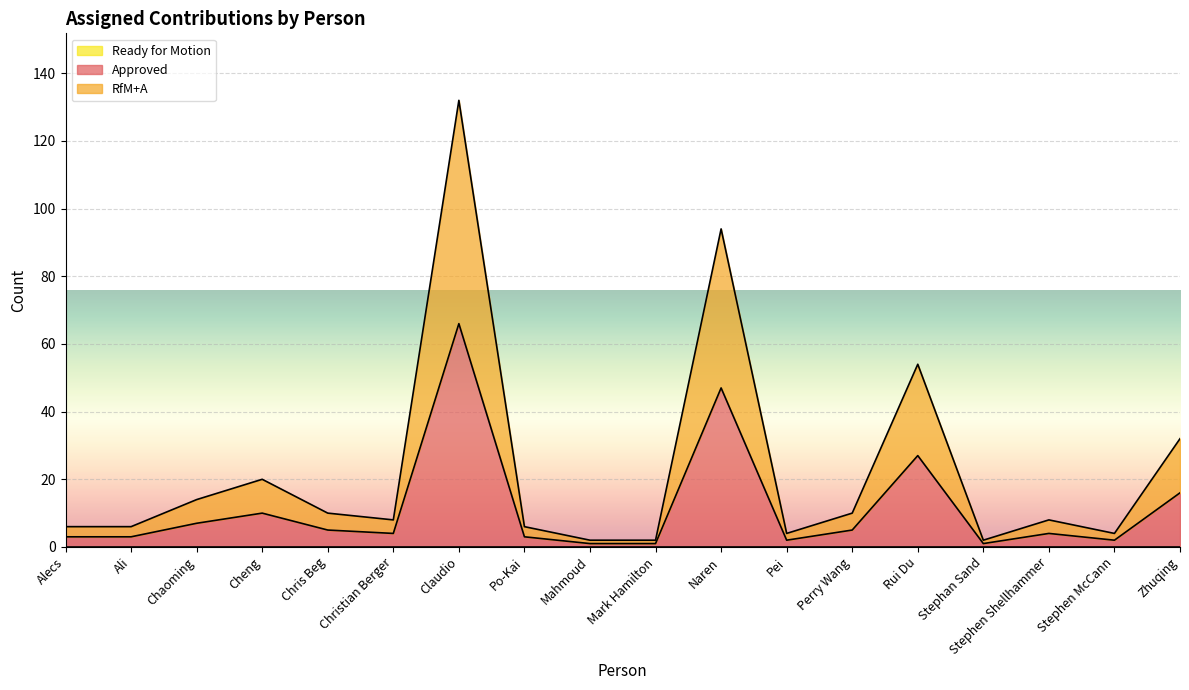

Does the chart display data point markers on the line(s)?

No